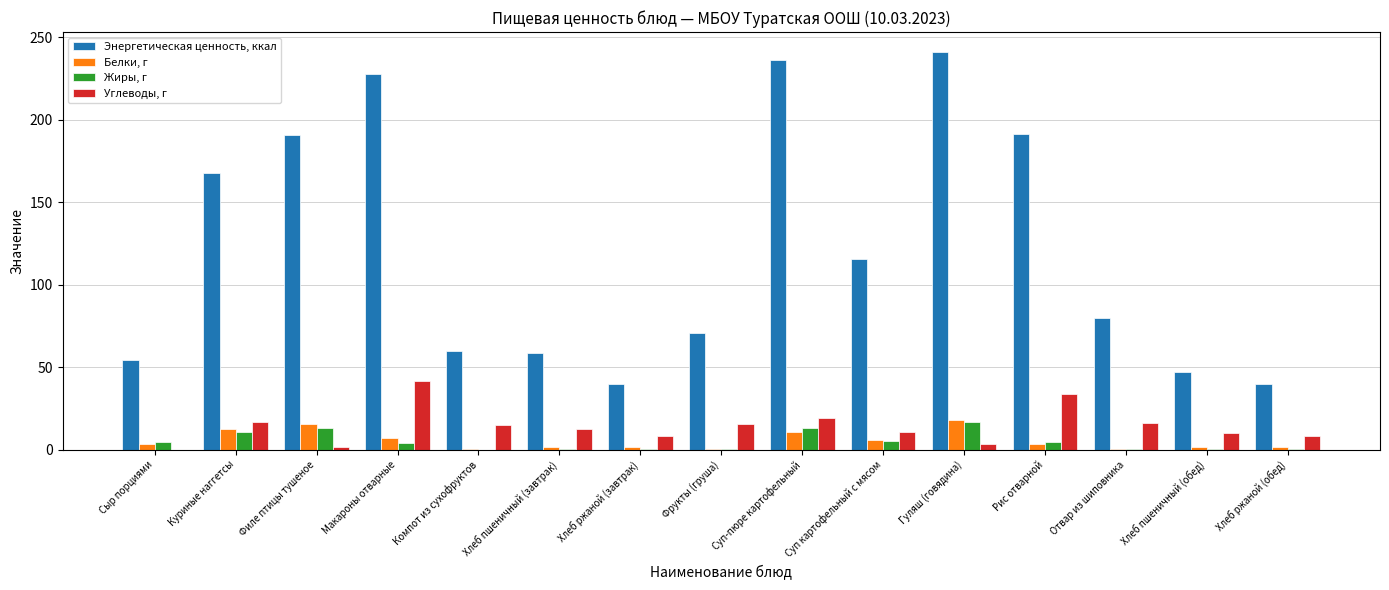

The Углеводы, г series shows 33.9 at Рис отварной. True or false?

True